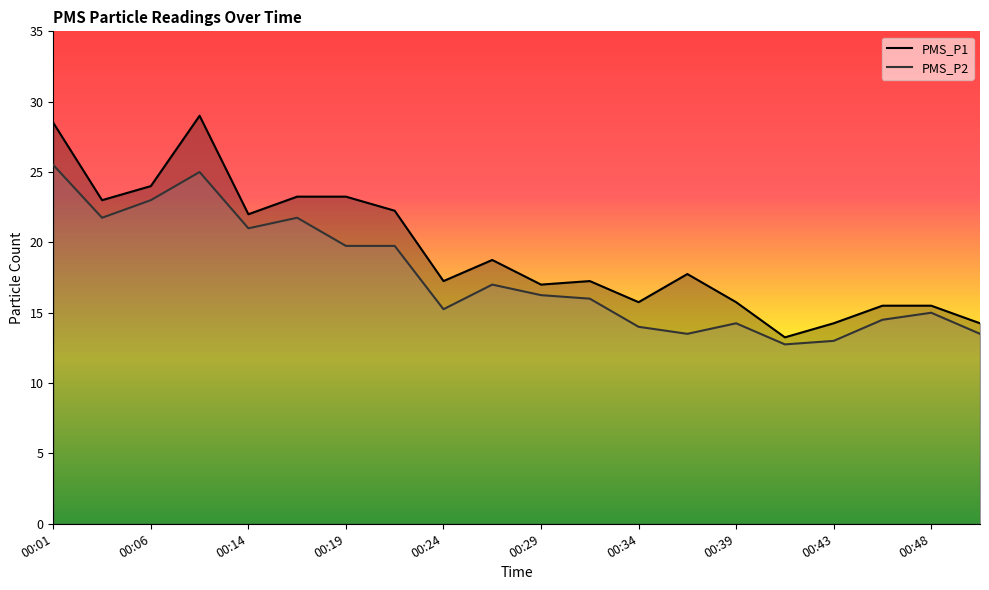

Reading left to right, list all the values displayed in this chart.

PMS_P1: 28.5	23.0	24.0	29.0	22.0	23.2	23.2	22.2	17.2	18.8	17.0	17.2	15.8	17.8	15.8	13.2	14.2	15.5	15.5	14.2
PMS_P2: 25.5	21.8	23.0	25.0	21.0	21.8	19.8	19.8	15.2	17.0	16.2	16.0	14.0	13.5	14.2	12.8	13.0	14.5	15.0	13.5